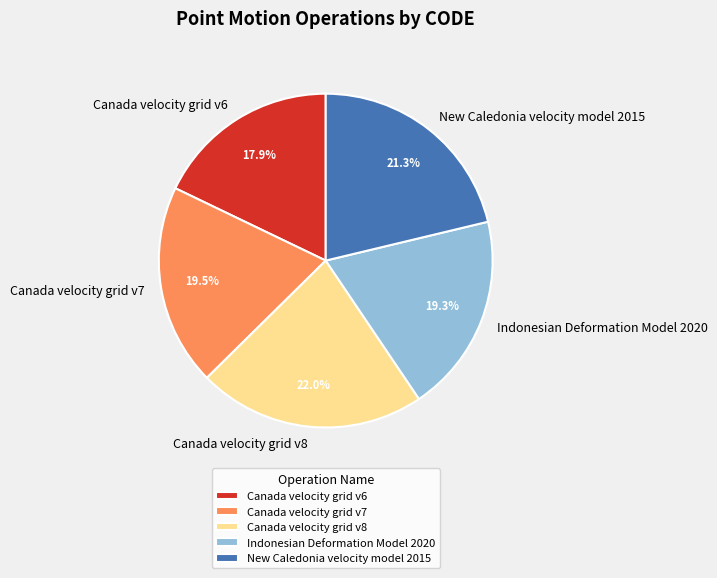

How many slices are in this pie chart?

5